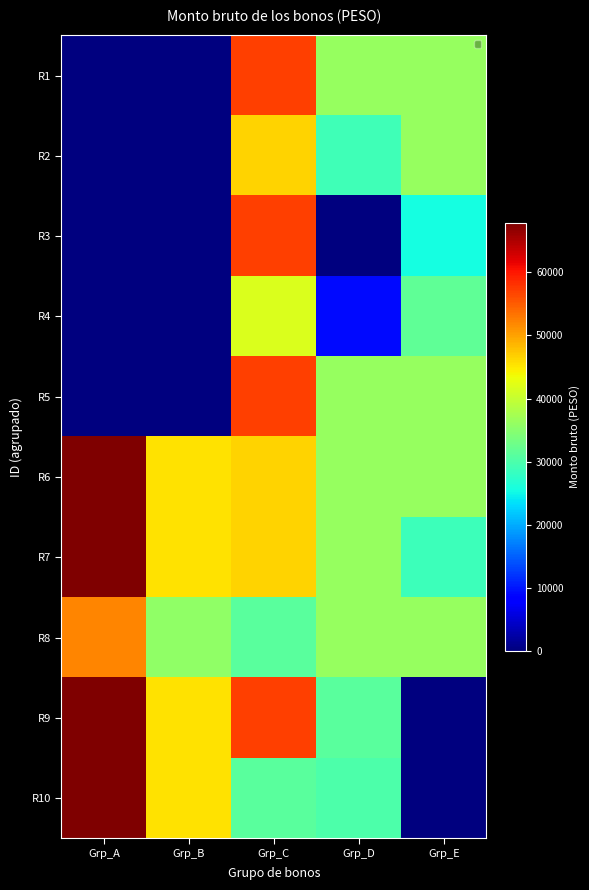

Which label corresponds to the smallest value in the chart?

Grp_A